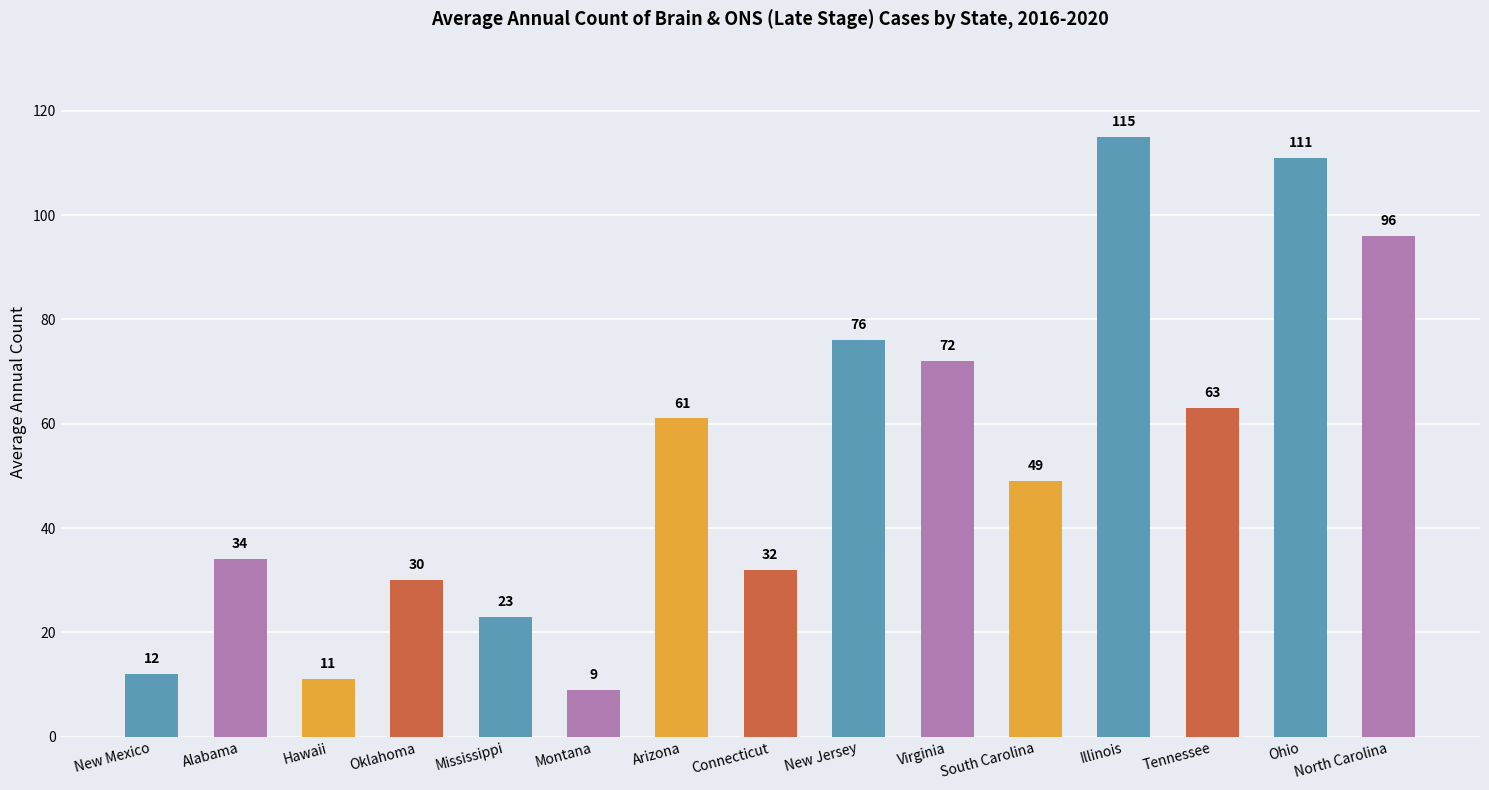

Between New Mexico and Connecticut, which is larger?

Connecticut